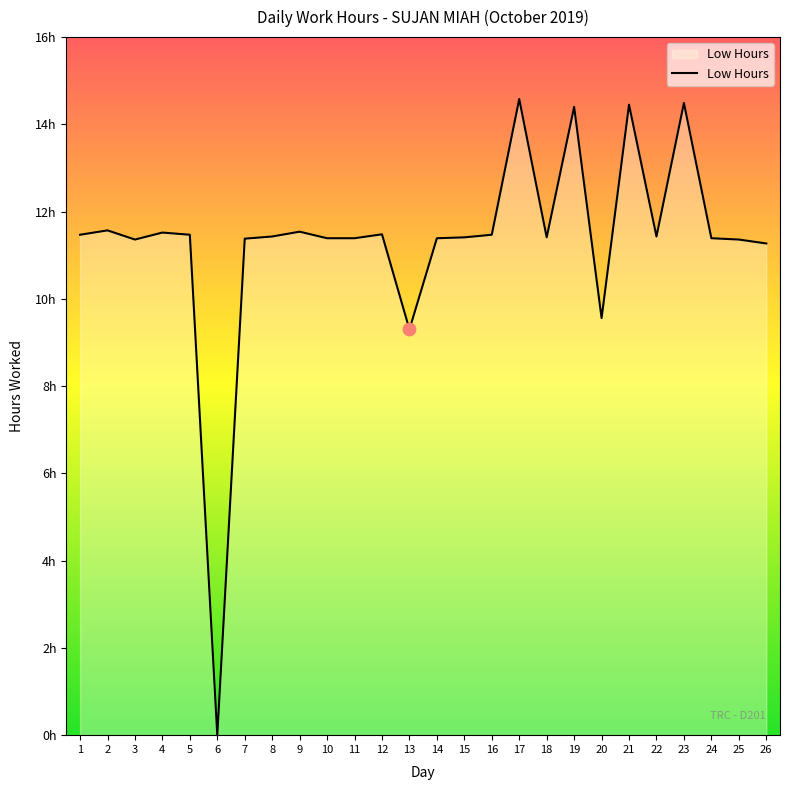

What is the change in value from 5 to 14?

-0.1